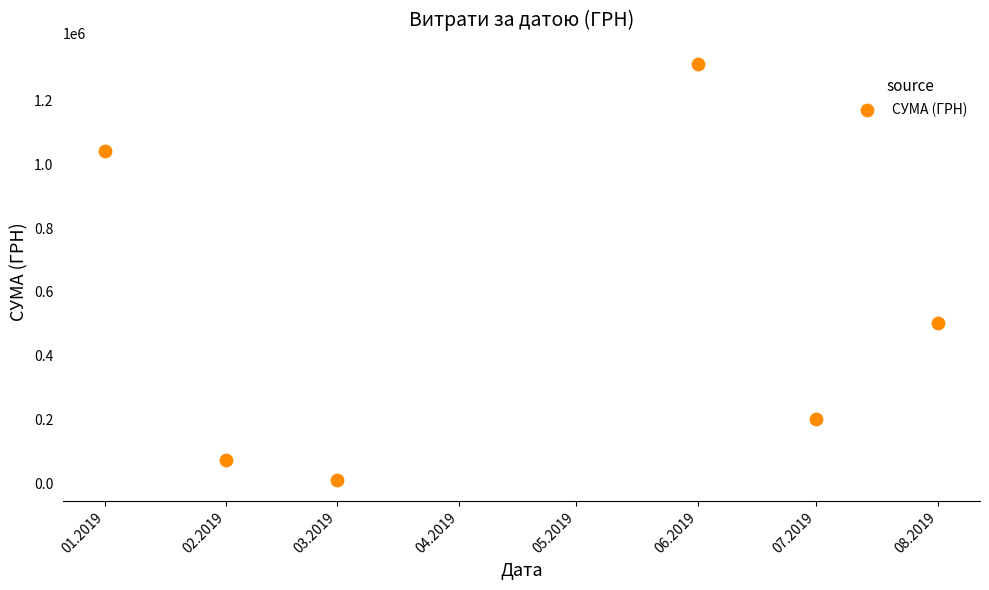

What is the average X value?

18002.7